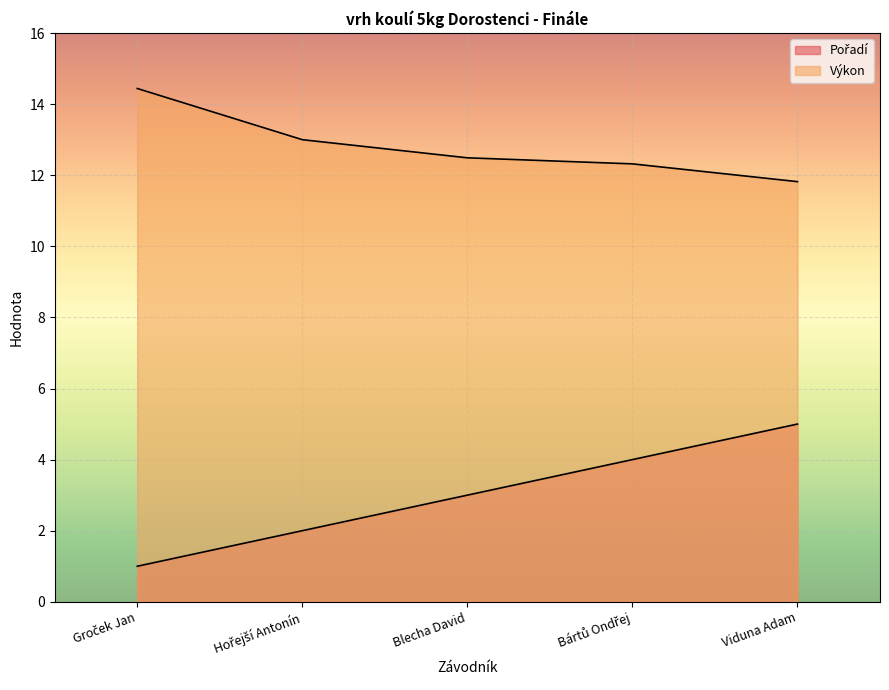

Which category has the highest value in the Pořadí series?

Viduna Adam